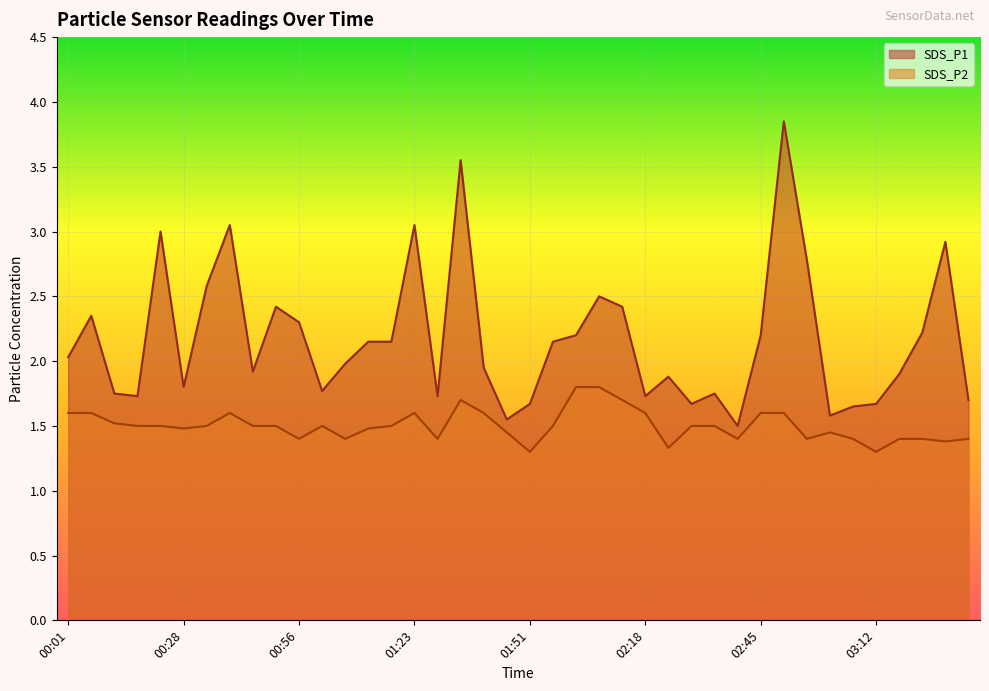

How many lines are shown in the chart?

2